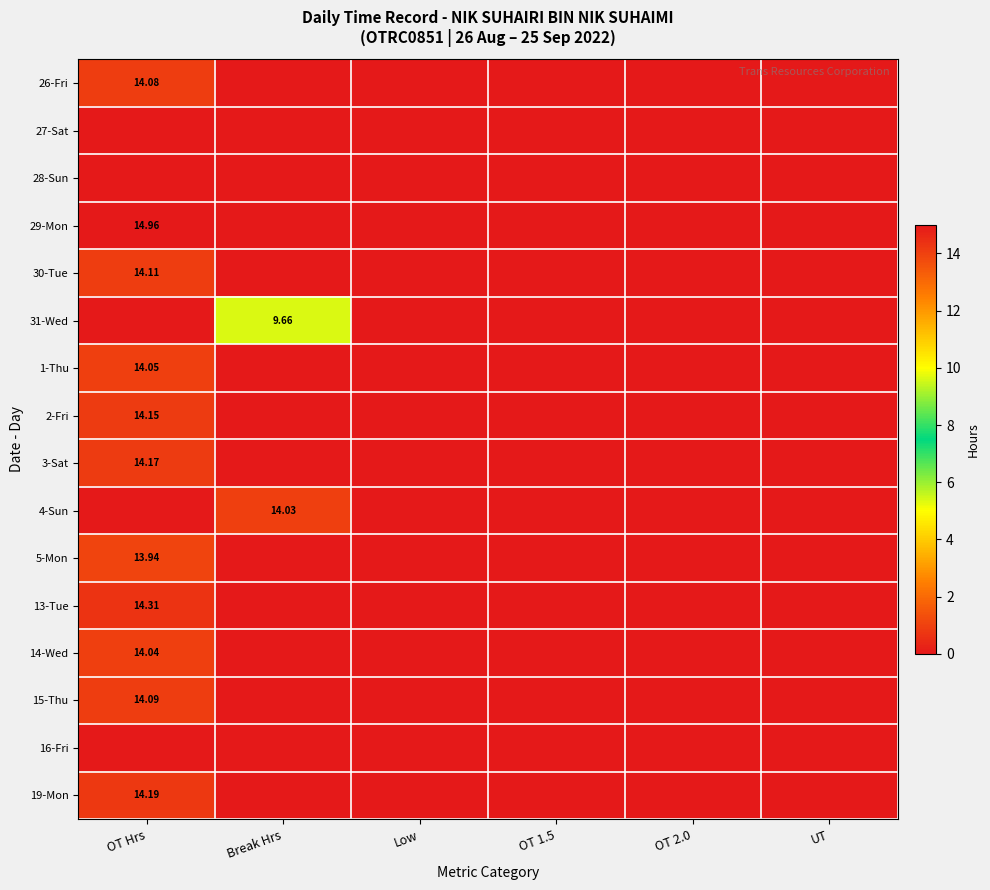

Rank the series by their maximum value, from lowest to highest.

27-Sat, 28-Sun, 16-Fri, 31-Wed, 5-Mon, 4-Sun, 14-Wed, 1-Thu, 26-Fri, 15-Thu, 30-Tue, 2-Fri, 3-Sat, 19-Mon, 13-Tue, 29-Mon